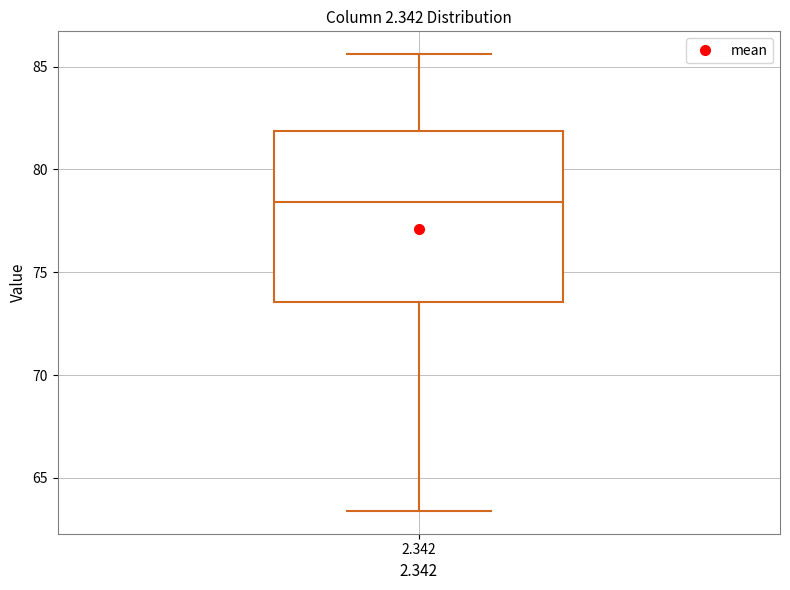

Transcribe this box plot: give where the median line is, the range the box spans, and where the two whiskers end, as read against the y-axis. The values are not printed on the chart, so give them approximately, as read against the axis.

median 78.5, box 73.5 to 82.0, whiskers 63.5 to 85.5